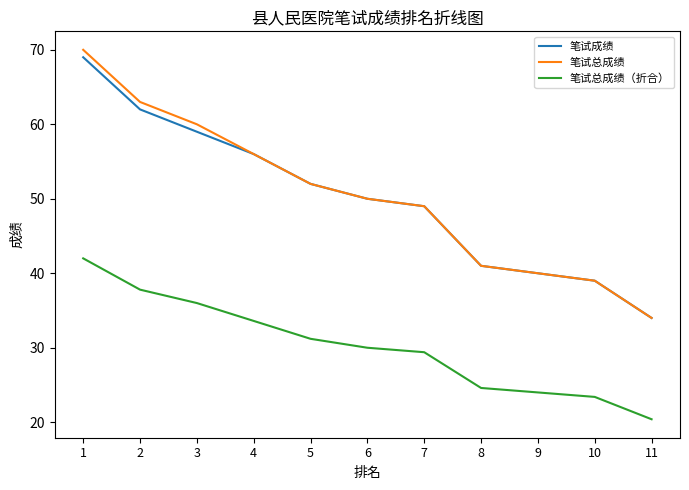

What is the lowest value of the 笔试总成绩（折合） series?

20.4